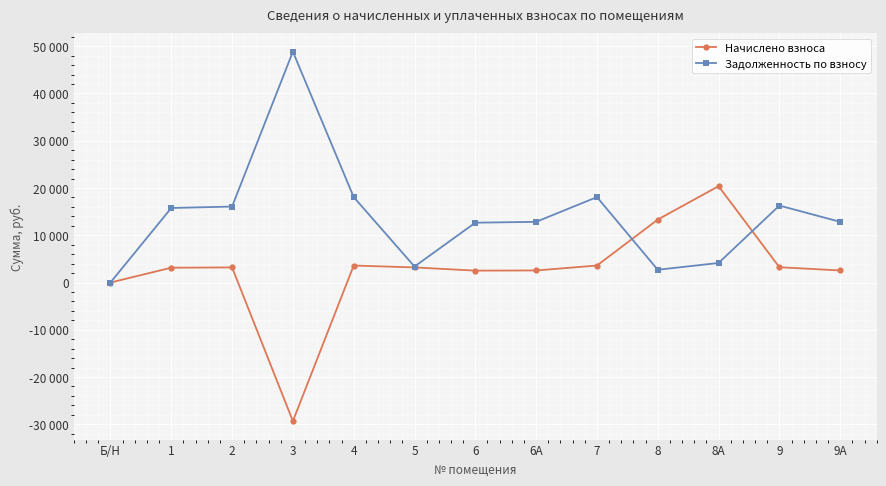

Reading left to right, list all the values displayed in this chart.

Начислено взноса: 0.0	3133.3	3194.5	-29326.9	3592.5	3194.5	2515.8	2551.5	3592.5	13315.6	20386.6	3235.3	2551.5
Задолженность по взносу: 0.0	15767.5	16075.7	48843.4	18078.7	3380.4	12660.2	12840.0	18078.7	2700.8	4134.3	16281.1	12840.0